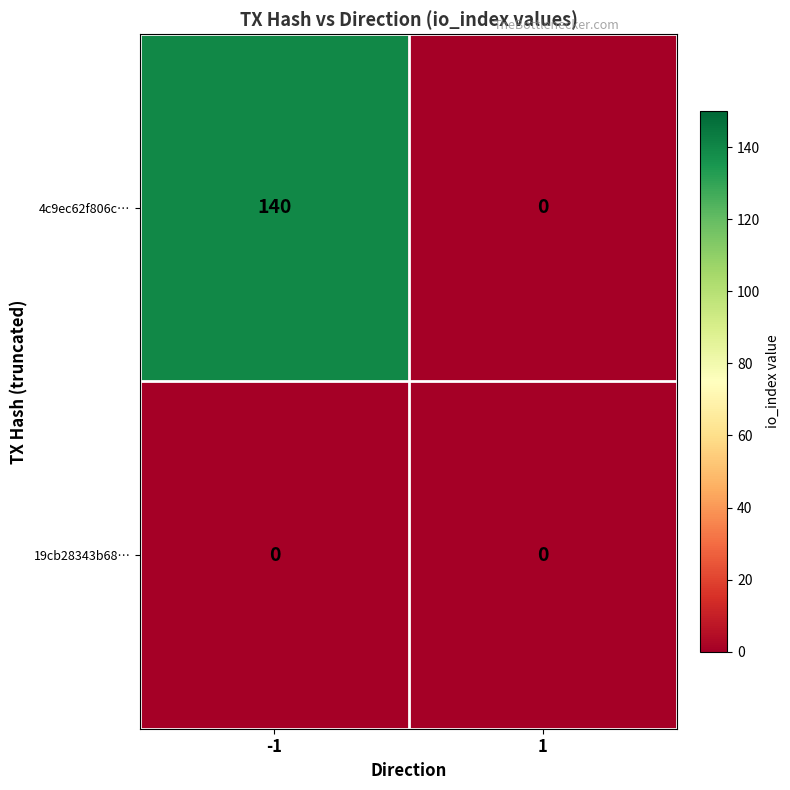

What is the difference between the highest and lowest values at -1?

140